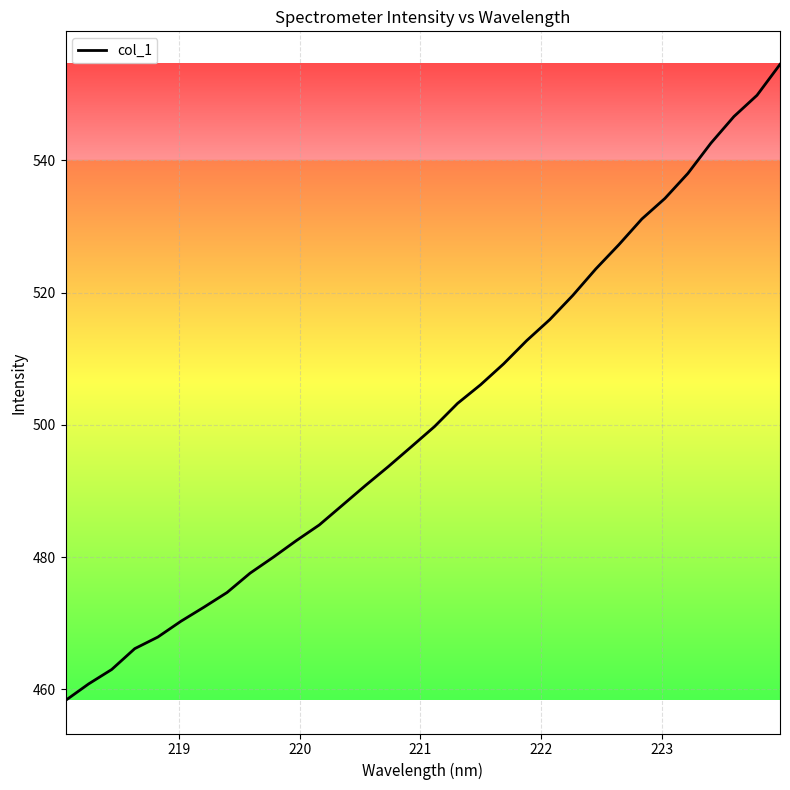

What is the difference between the maximum and minimum values?

96.2